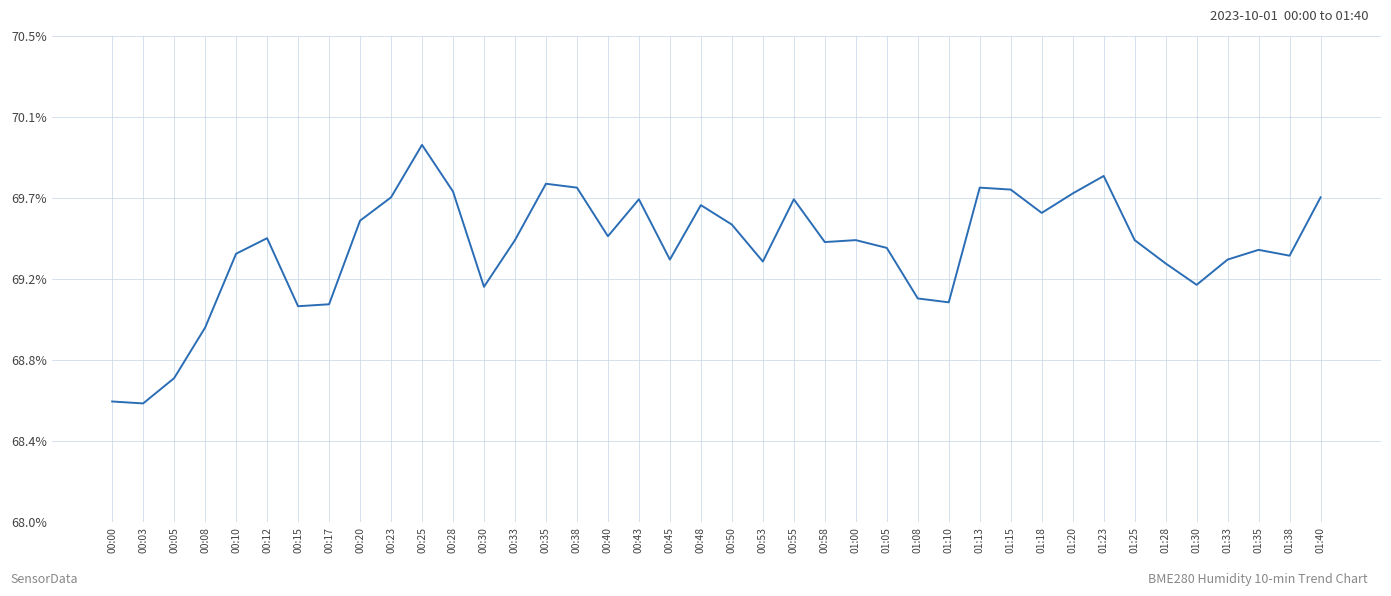

How many interior local peaks (higher than both neighbors) does the data have?

10